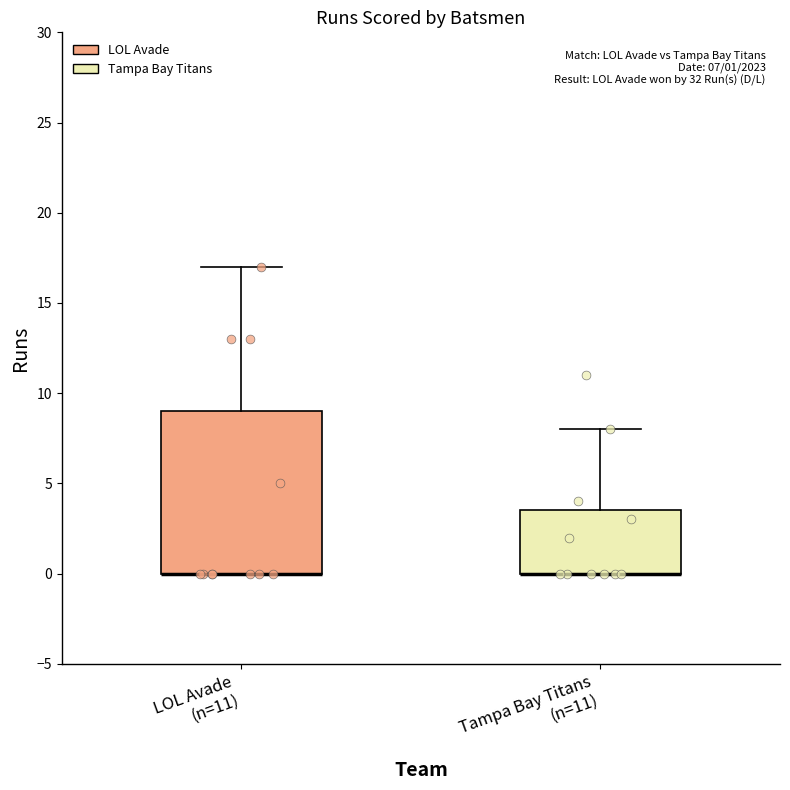

Which box is the tallest, from its lower edge to its upper edge?

LOL Avade (n=11)